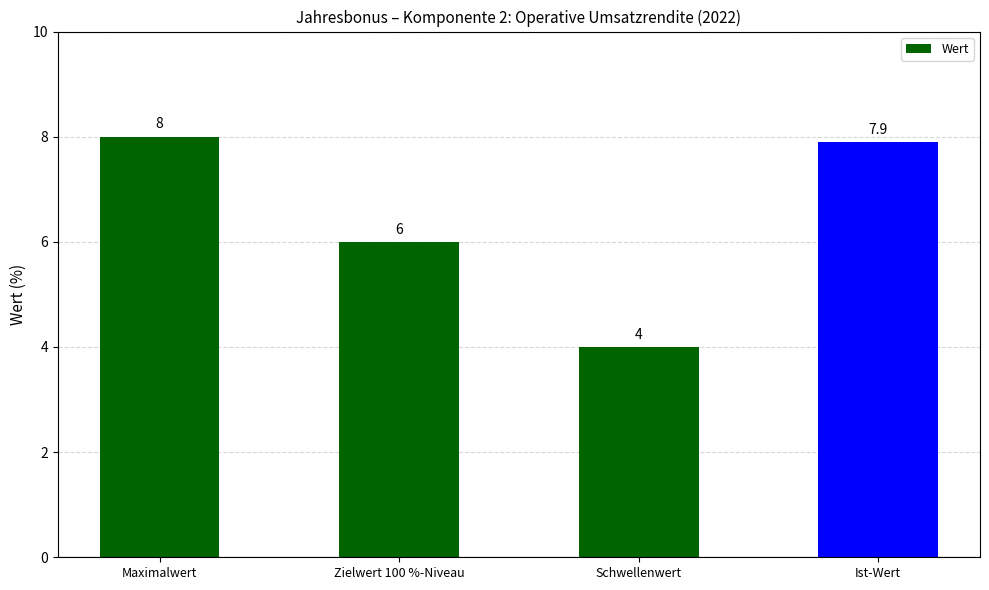

What is the minimum value shown in the chart?

4.0